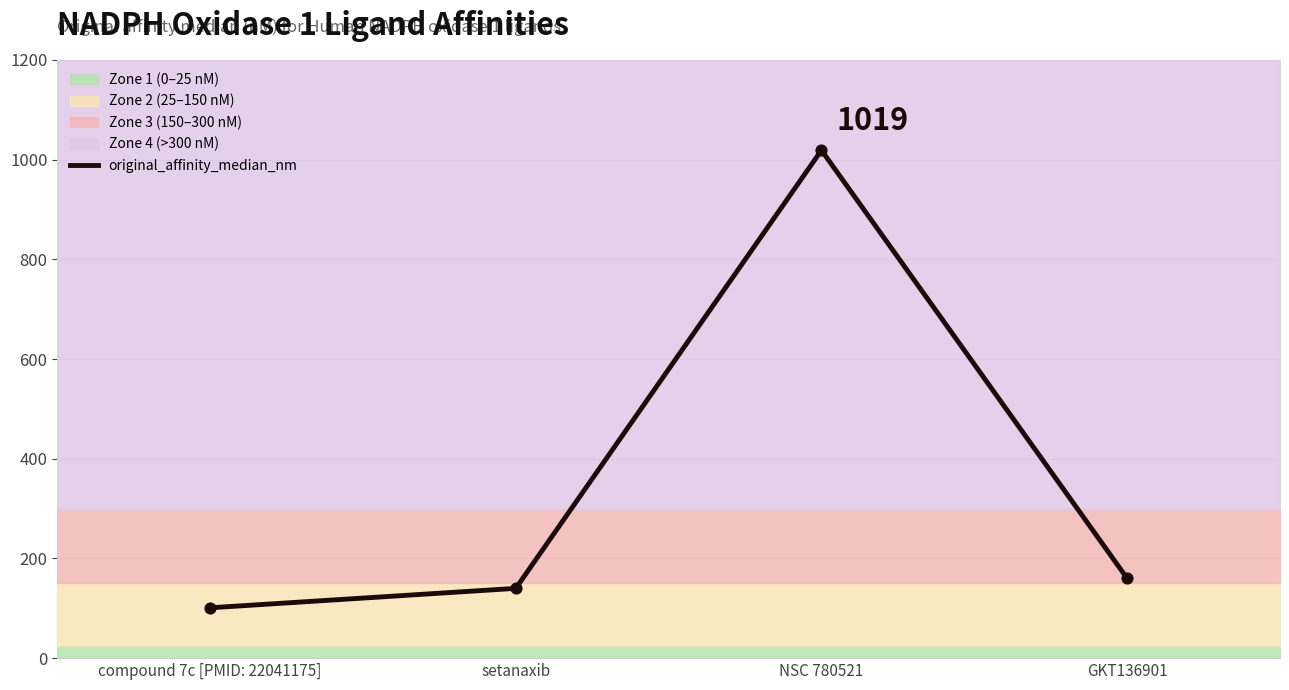

What is the ratio of the value at setanaxib to the value at GKT136901?

0.9